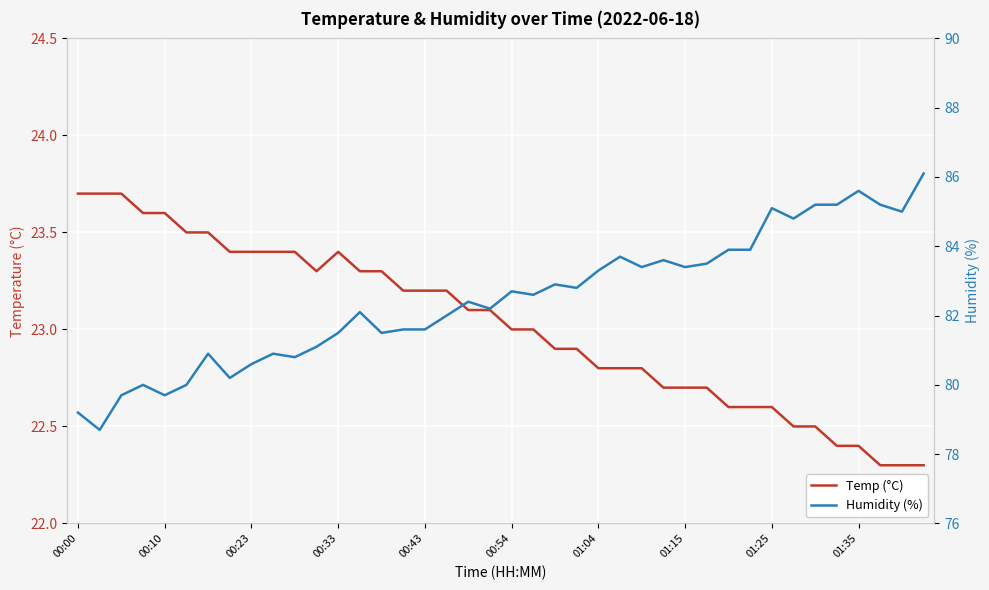

At 00:54, list the series in order from largest to smallest.

Humidity (%), Temp (°C)